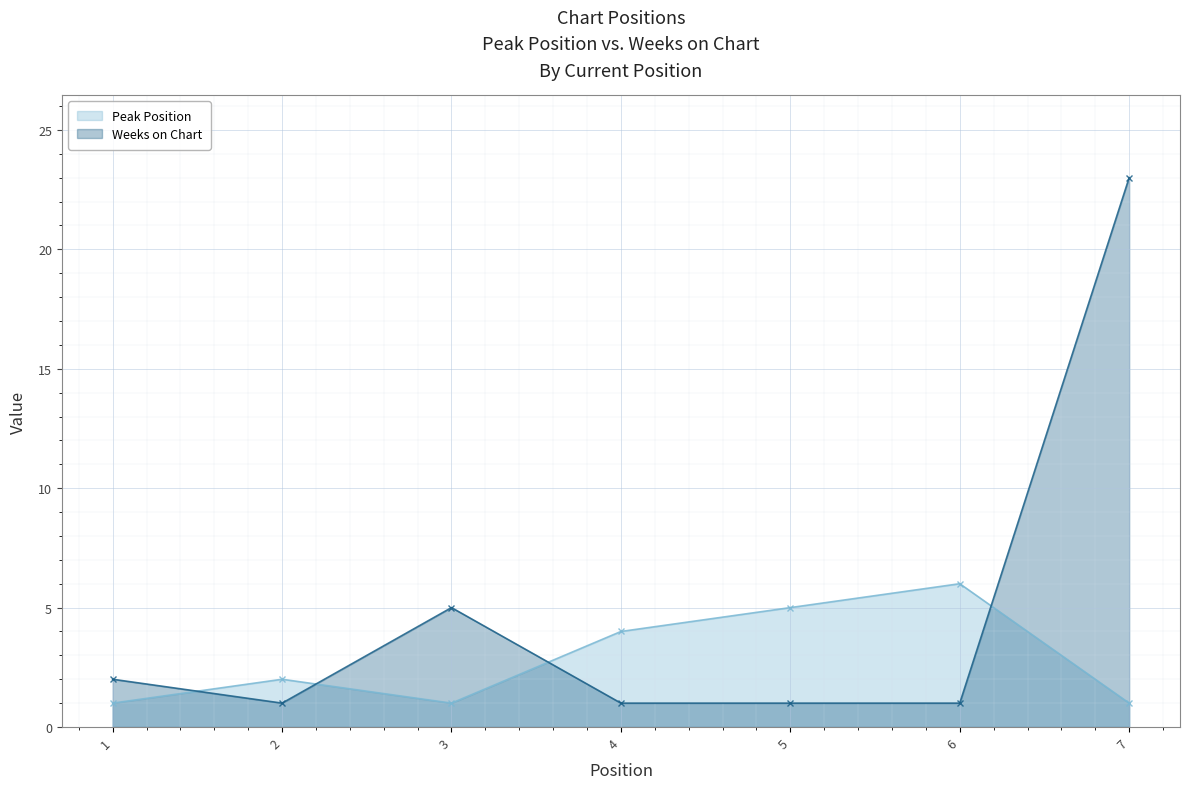

Reading left to right, list all the values displayed in this chart.

Peak Position: 1	2	1	4	5	6	1
Weeks on Chart: 2	1	5	1	1	1	23